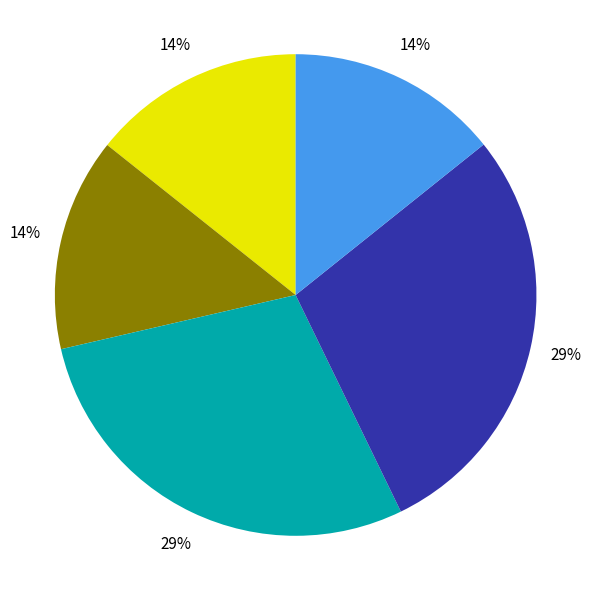

Does any single category account for the majority?

No